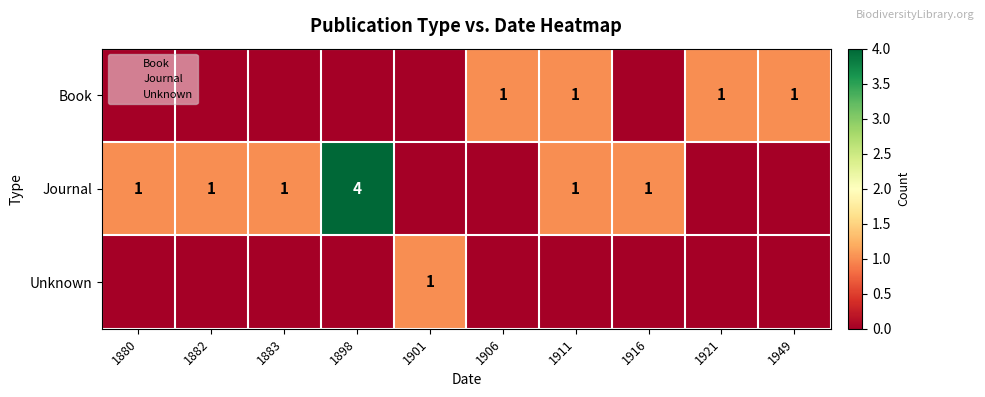

Is it true that Journal equals 0 at 1911?

False